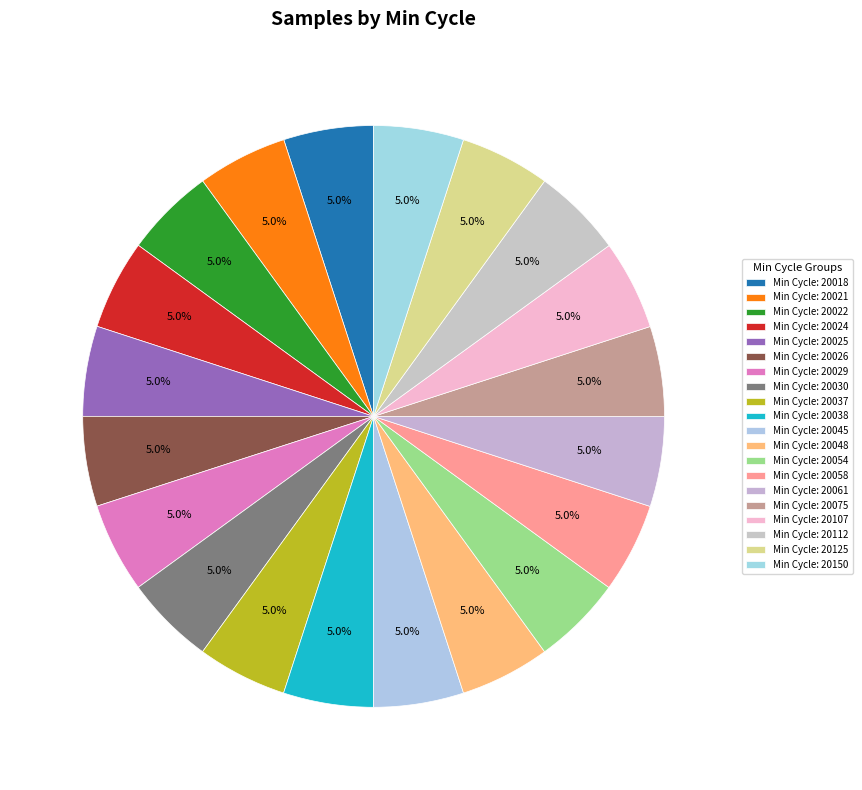

How many segments does this pie chart have?

20